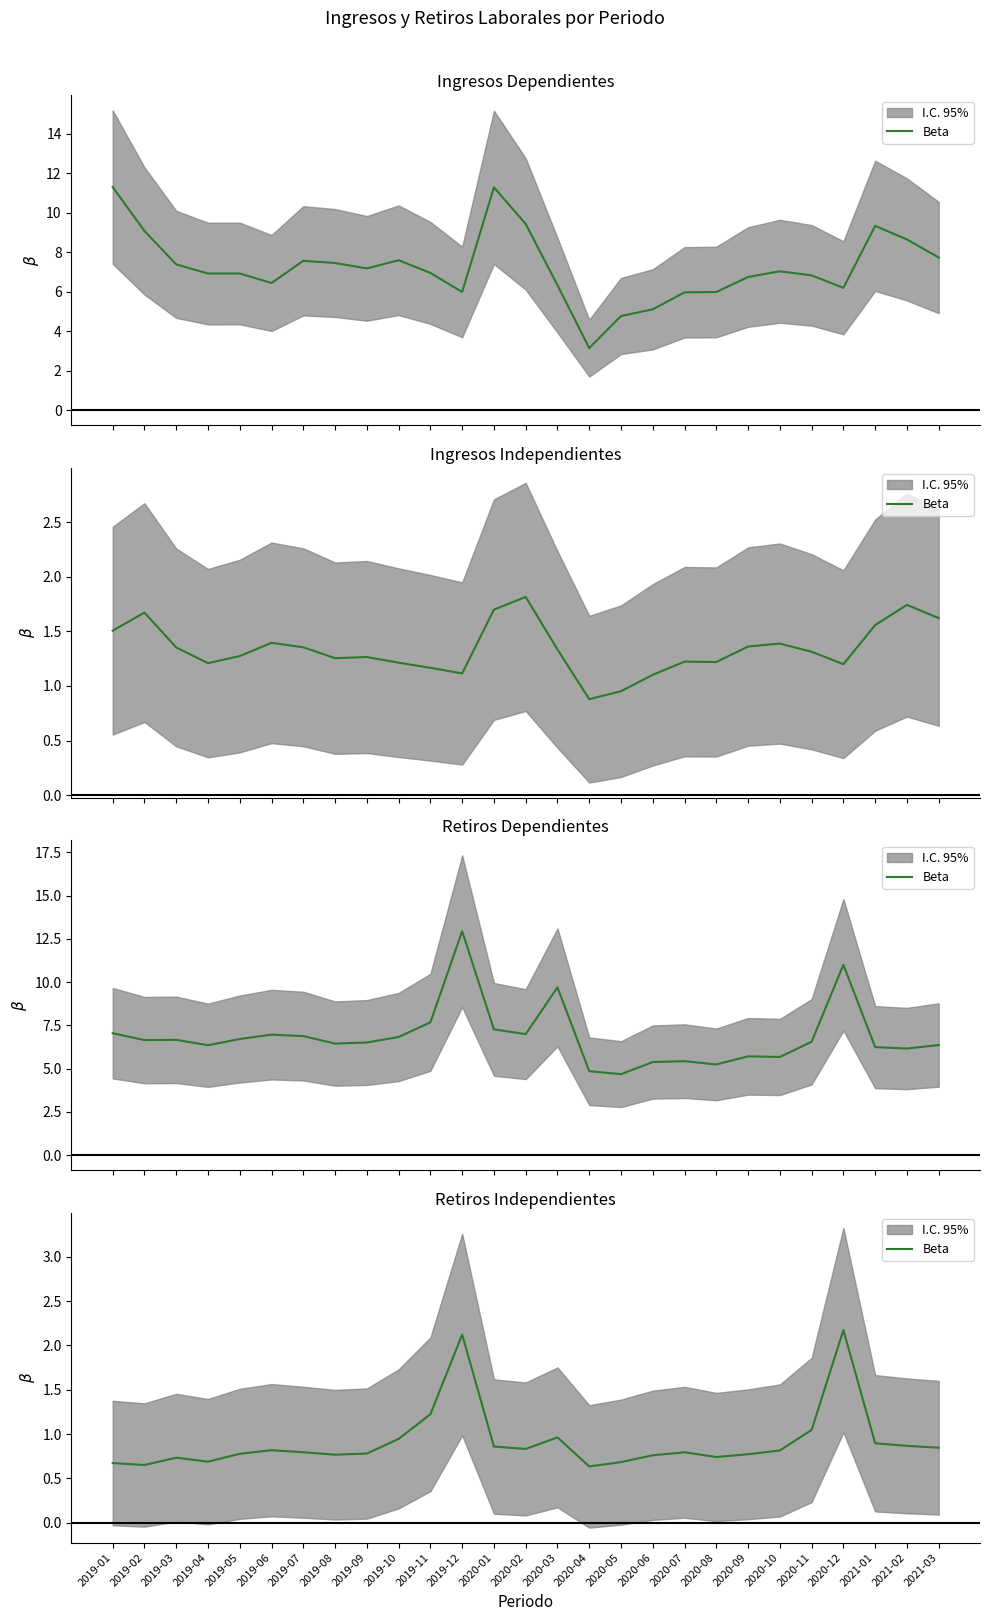

Is it true that the value at 2020-07 is 1.4?

False